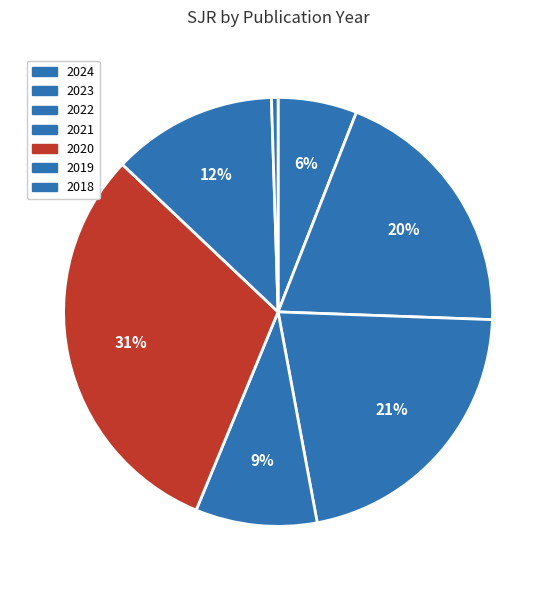

Count the number of slices in the pie.

7